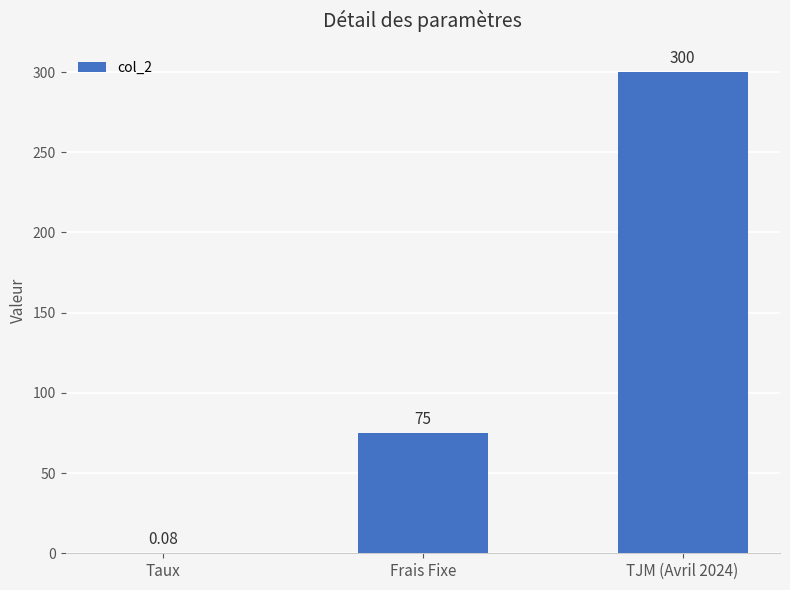

What is the change in value from Frais Fixe to TJM (Avril 2024)?

+225.0